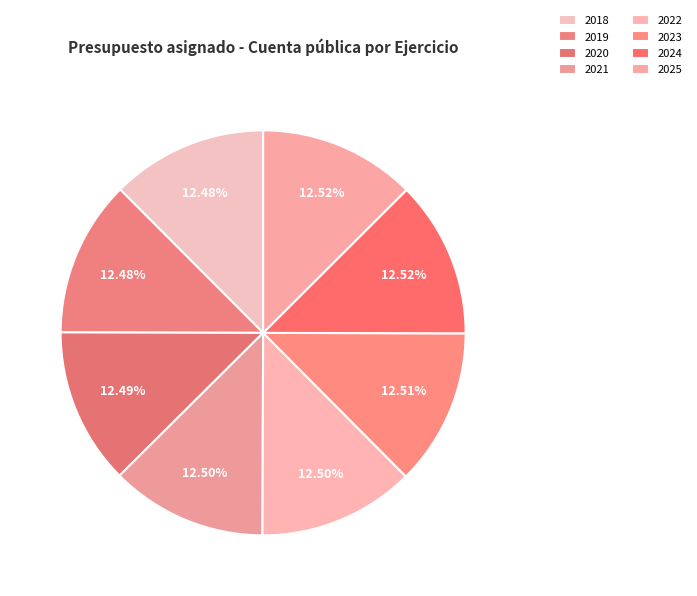

How much of the chart is everything except 2025?

87.5%